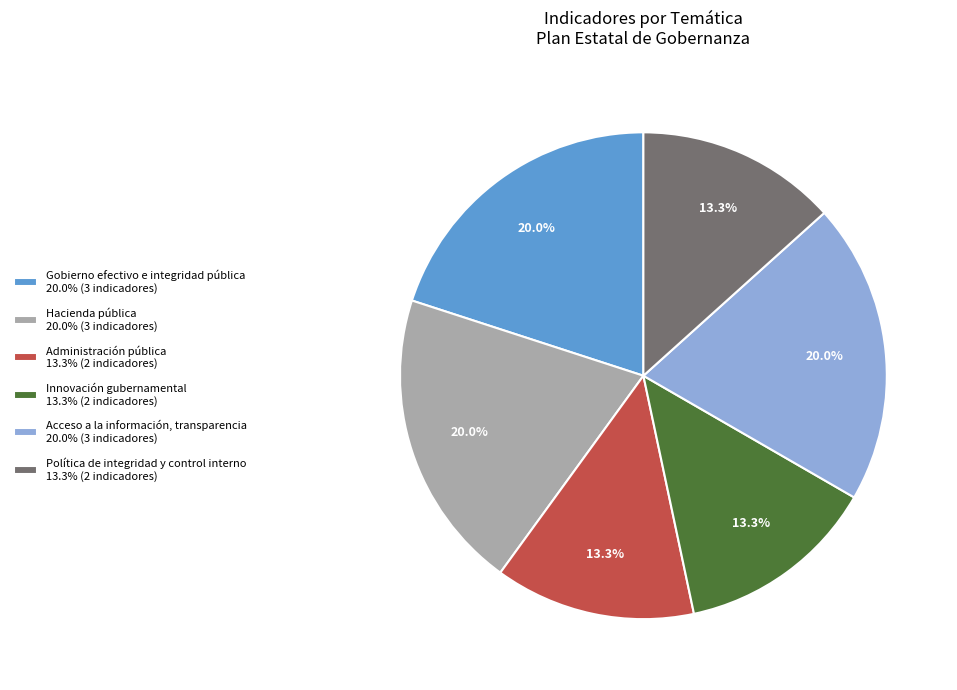

What percentage is NOT represented by Acceso a la información, transparencia 20.0% (3 indicadores)?

80.0%